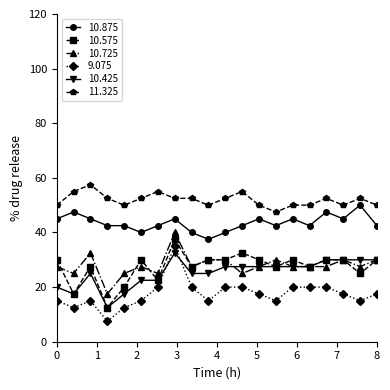

What is the minimum value shown in the chart?

7.5